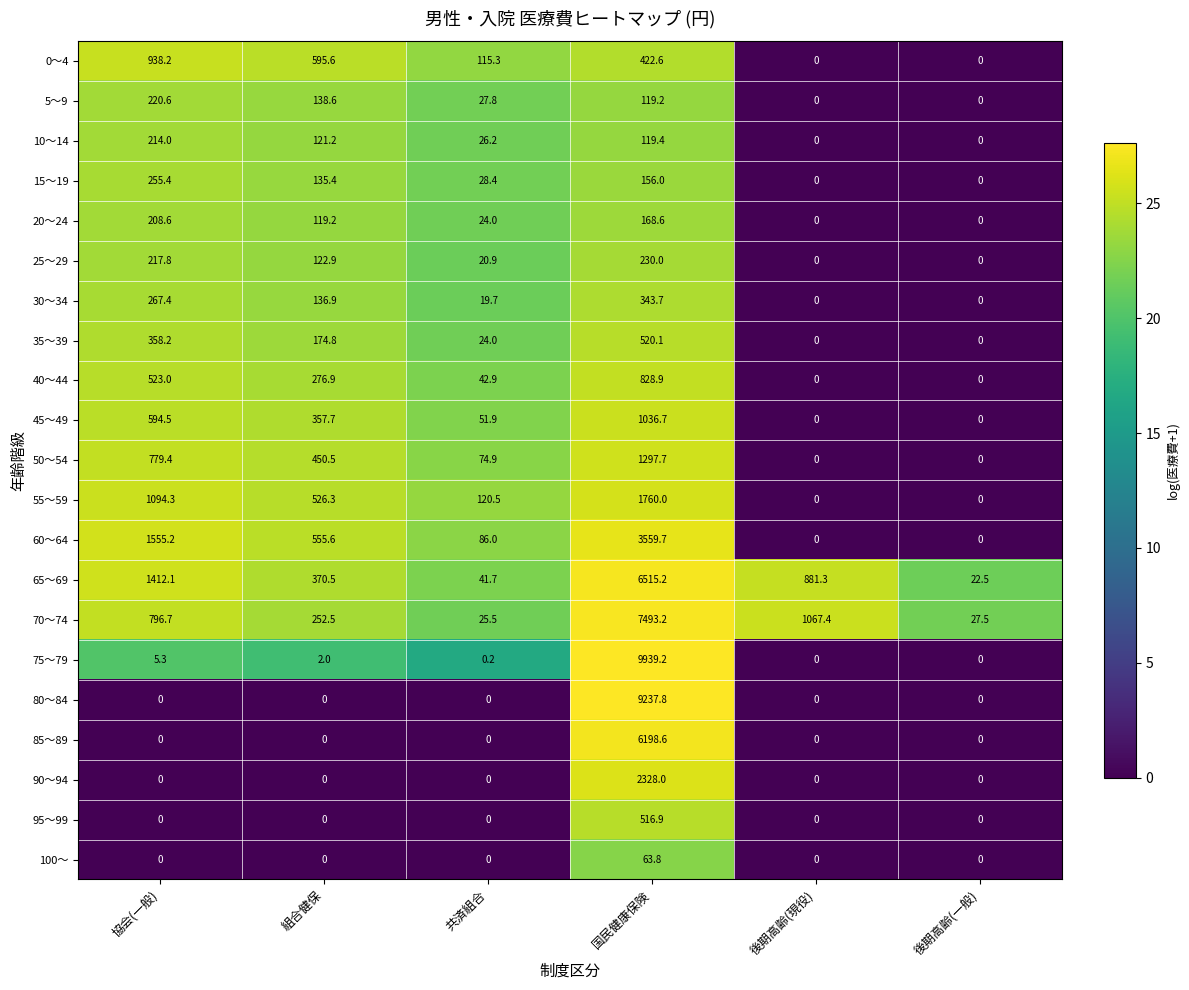

The 85～89 series shows 3364.8 at 組合健保. True or false?

False